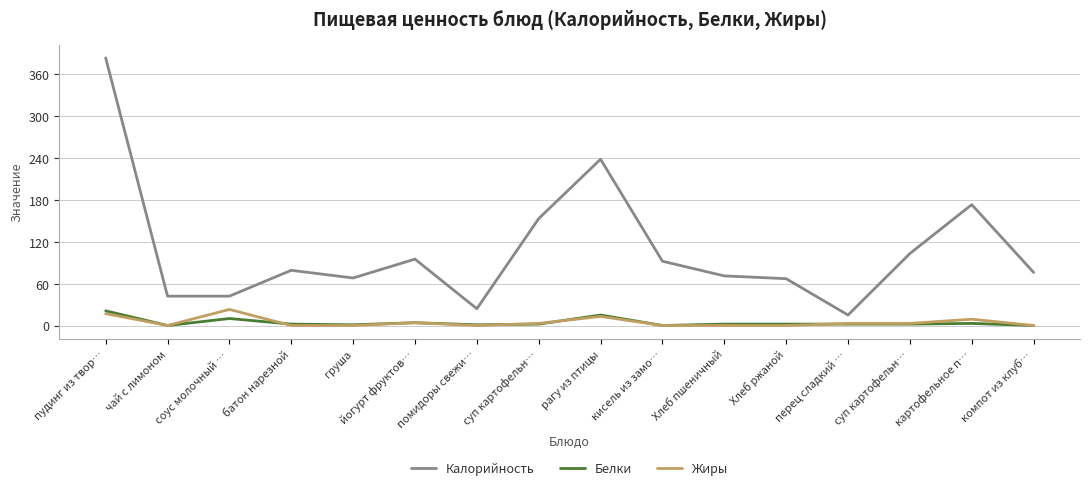

What are all the series names shown in the legend?

Калорийность, Белки, Жиры